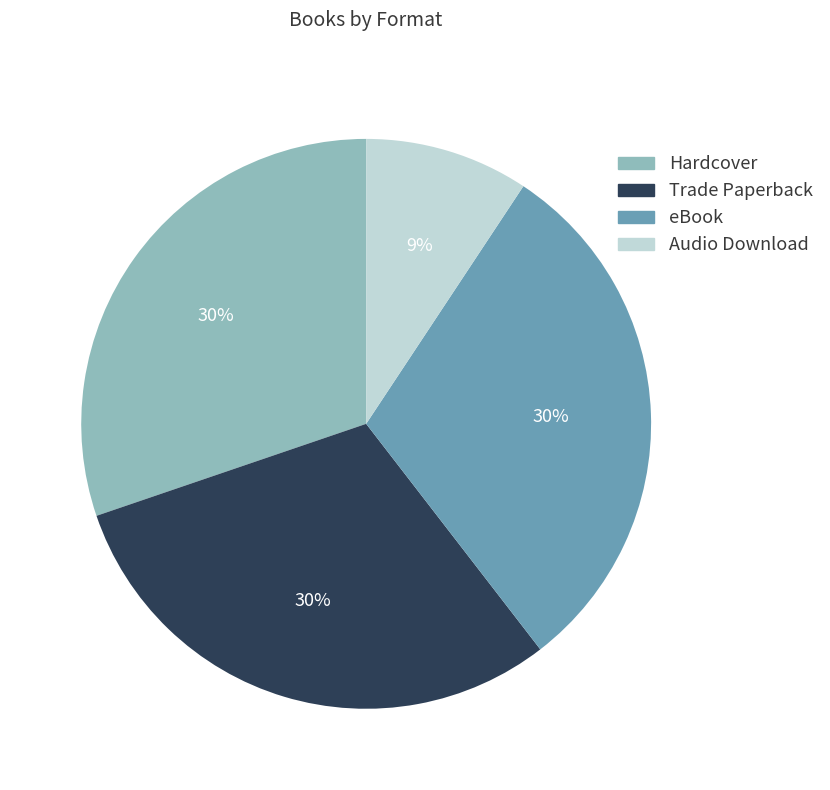

True or false: Audio Download accounts for 9% of the total.

True